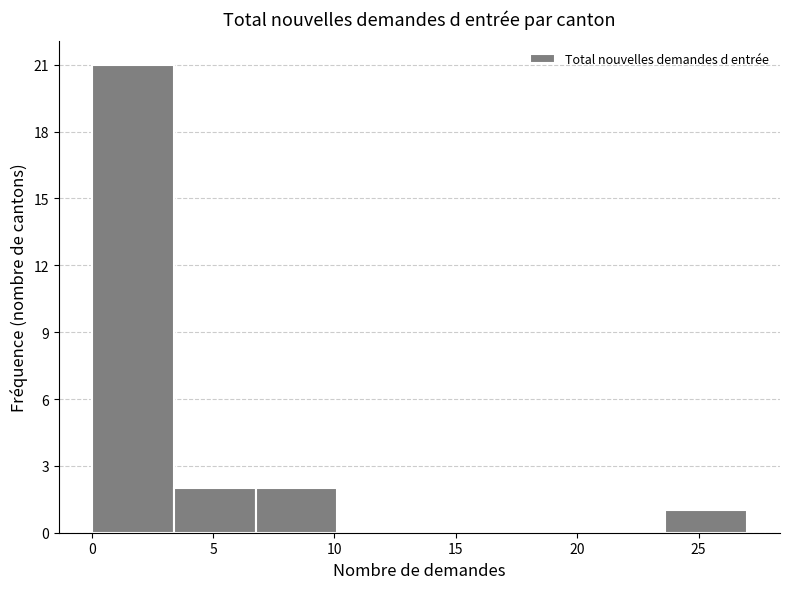

Reading left to right, list every bar in this chart as the range it spans on the x-axis followed by its height. Neither the bar edges nor the heights are printed on the chart, so give them approximately, as read against the axes.

0.0 to 3.5: 21
3.5 to 7.0: 2
7.0 to 10.0: 2
10.0 to 13.5: 0
13.5 to 17.0: 0
17.0 to 20.5: 0
20.5 to 23.5: 0
23.5 to 27.0: 1